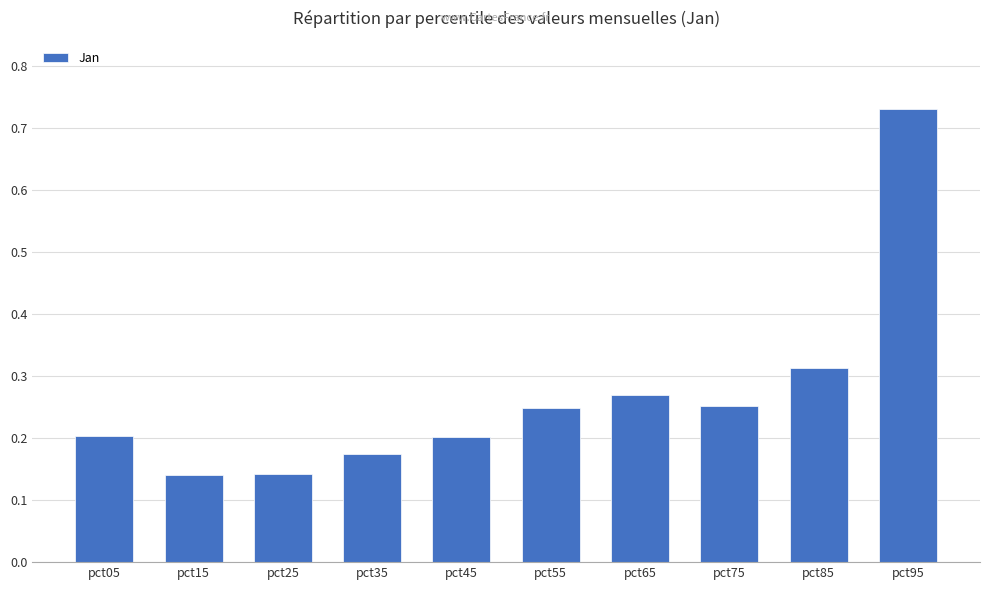

How many categories are shown in the chart?

10